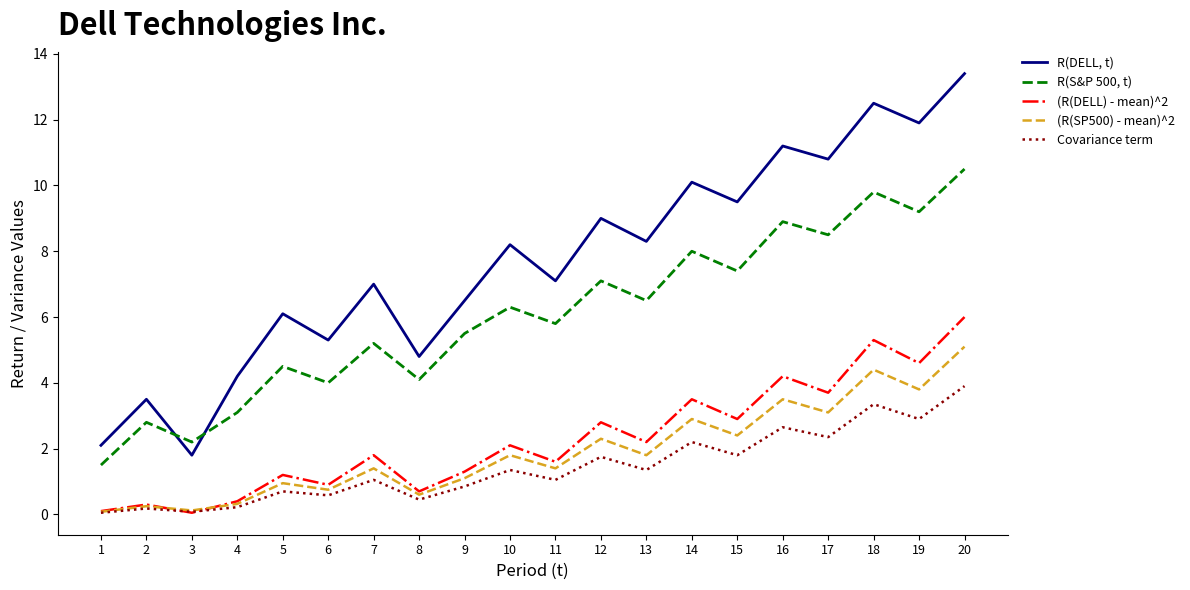

What is the difference between the maximum and minimum values in the R(S&P 500, t) series?

9.0